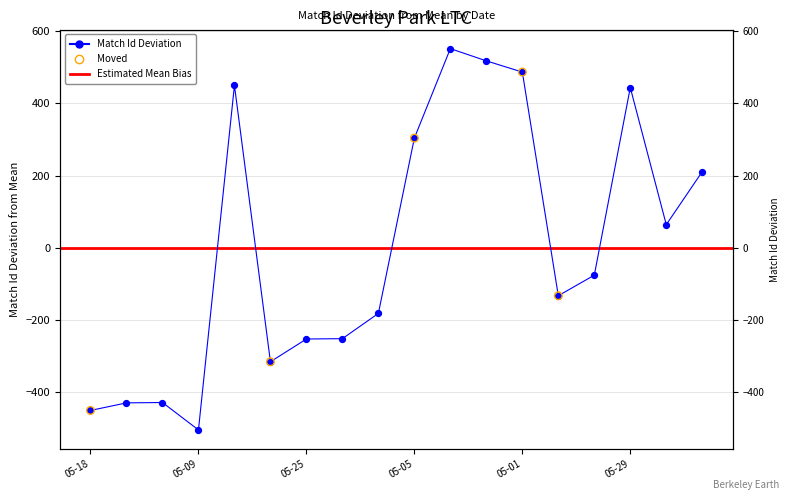

What is the change in value from 2022-05-31 to 2022-05-12?

+879.0